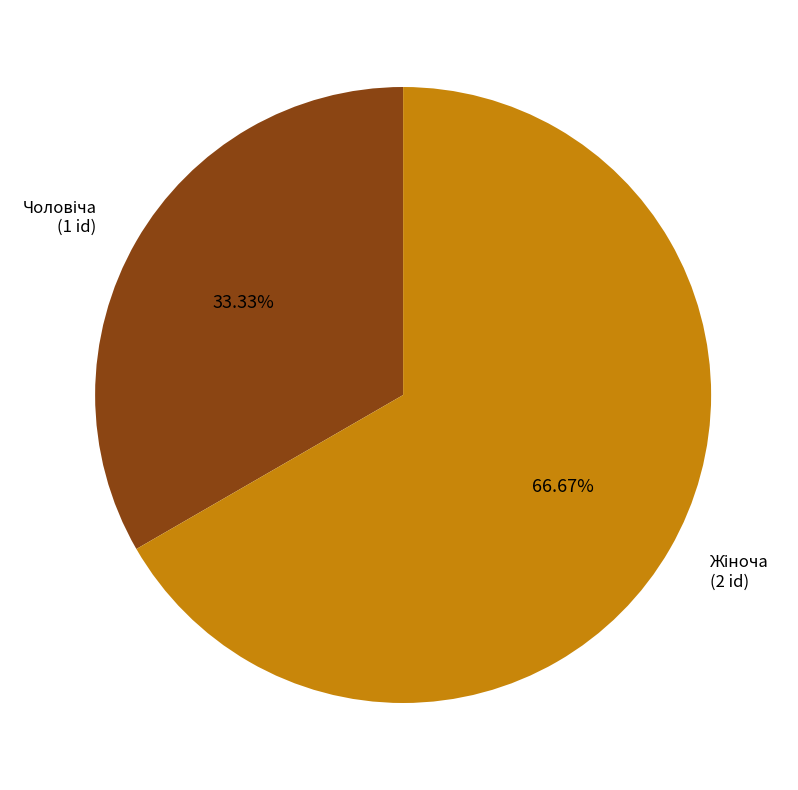

Is there a majority slice in this chart?

Yes